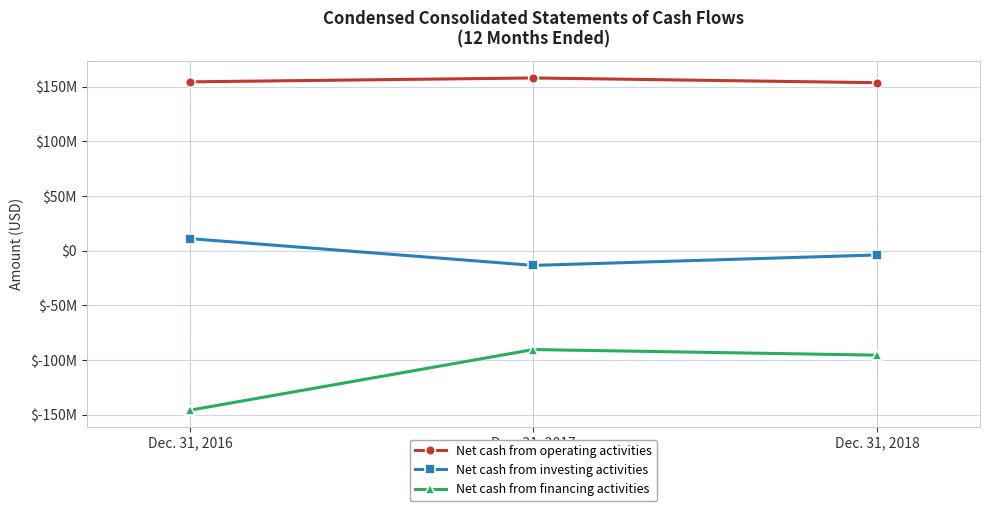

Is this an area chart (filled region under the line)?

No